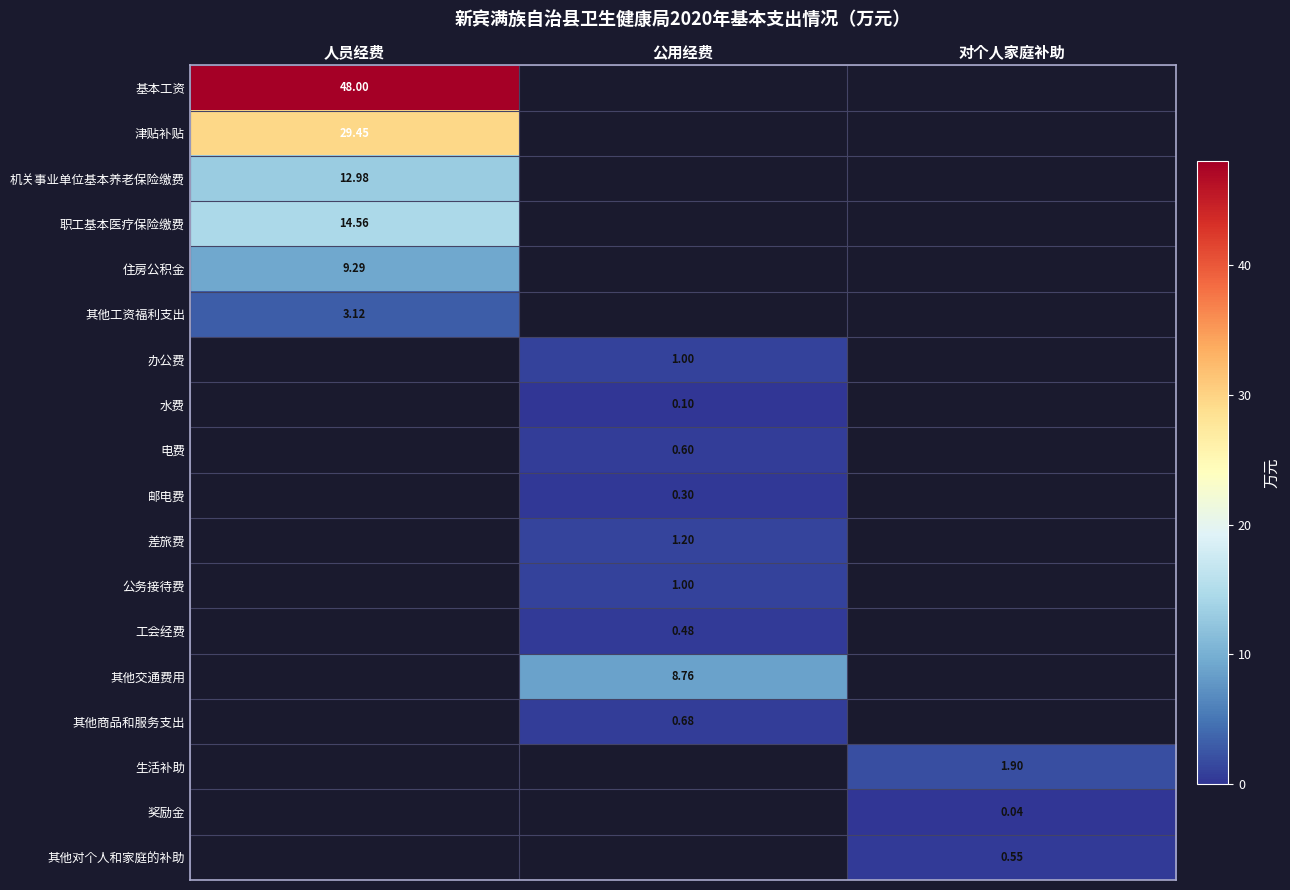

The value of 水费 at 公用经费 is 0.1. True or false?

True